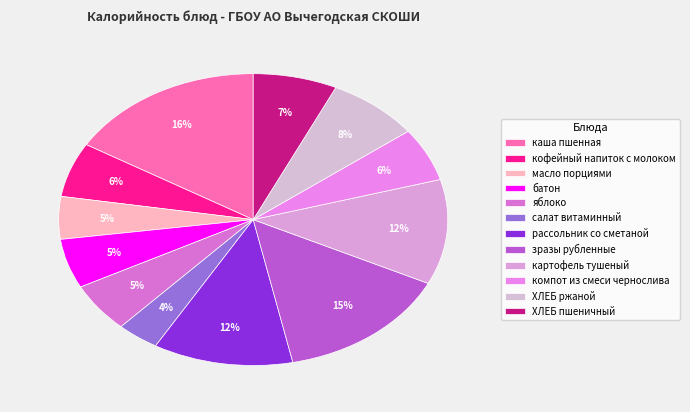

How many segments does this pie chart have?

12